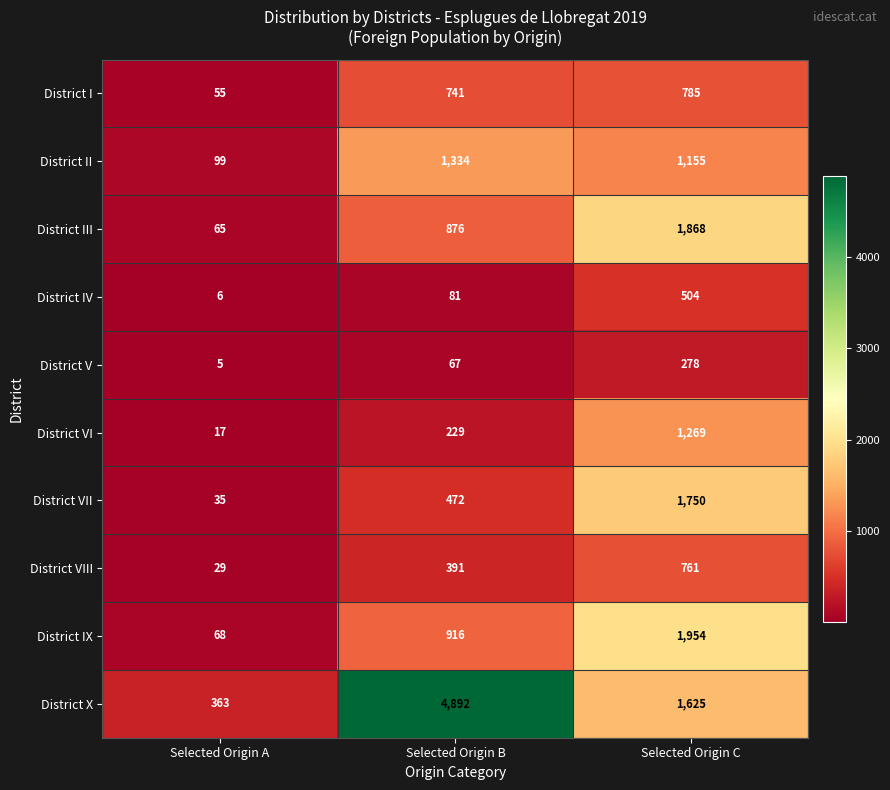

Reading left to right, what are all the values shown in this chart?

District I: Selected Origin A=55	Selected Origin B=741	Selected Origin C=785
District II: Selected Origin A=99	Selected Origin B=1334	Selected Origin C=1155
District III: Selected Origin A=65	Selected Origin B=876	Selected Origin C=1868
District IV: Selected Origin A=6	Selected Origin B=81	Selected Origin C=504
District V: Selected Origin A=5	Selected Origin B=67	Selected Origin C=278
District VI: Selected Origin A=17	Selected Origin B=229	Selected Origin C=1269
District VII: Selected Origin A=35	Selected Origin B=472	Selected Origin C=1750
District VIII: Selected Origin A=29	Selected Origin B=391	Selected Origin C=761
District IX: Selected Origin A=68	Selected Origin B=916	Selected Origin C=1954
District X: Selected Origin A=363	Selected Origin B=4892	Selected Origin C=1625